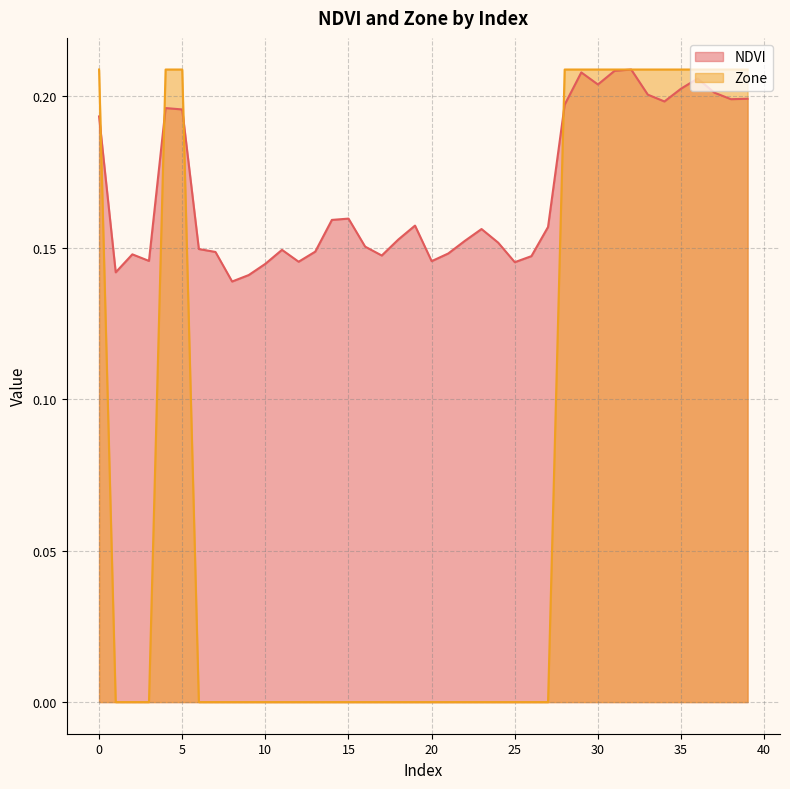

Reading left to right, extract all data points from this chart.

NDVI: 0.2	0.1	0.1	0.1	0.2	0.2	0.1	0.1	0.1	0.1	0.1	0.1	0.1	0.1	0.2	0.2	0.2	0.1	0.2	0.2	0.1	0.1	0.2	0.2	0.2	0.1	0.1	0.2	0.2	0.2	0.2	0.2	0.2	0.2	0.2	0.2	0.2	0.2	0.2	0.2
Zone: 0.2	0.0	0.0	0.0	0.2	0.2	0.0	0.0	0.0	0.0	0.0	0.0	0.0	0.0	0.0	0.0	0.0	0.0	0.0	0.0	0.0	0.0	0.0	0.0	0.0	0.0	0.0	0.0	0.2	0.2	0.2	0.2	0.2	0.2	0.2	0.2	0.2	0.2	0.2	0.2